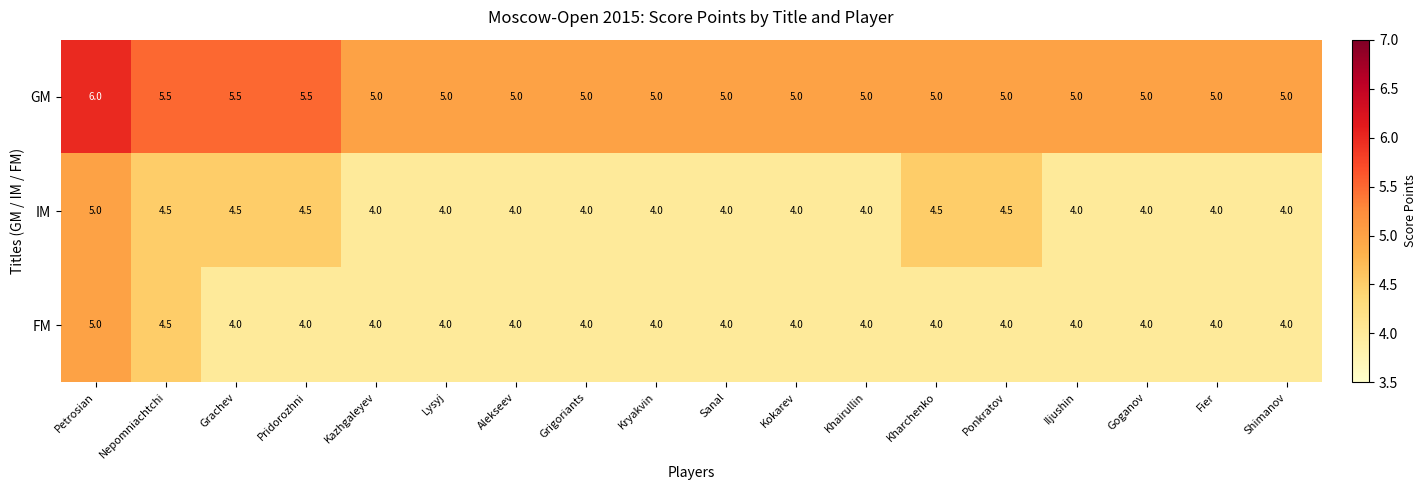

What is the difference between the maximum and minimum values in the FM series?

1.0